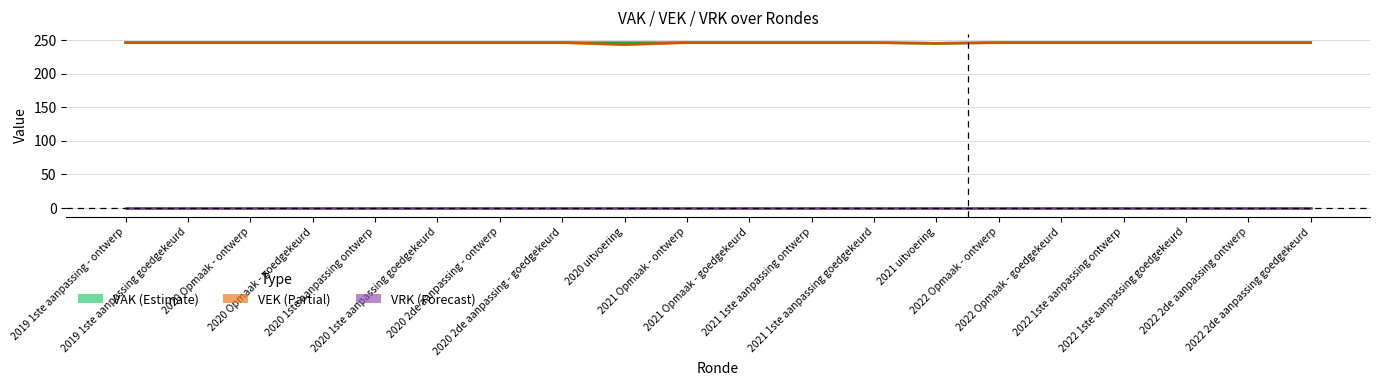

True or false: VAK has more than 0 points higher than both neighbors.

False